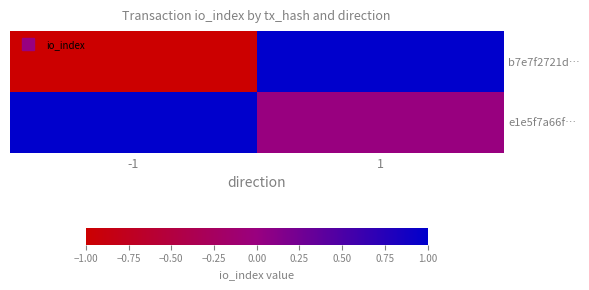

Between -1 and 1, which series saw the biggest shift?

b7e7f2721d…